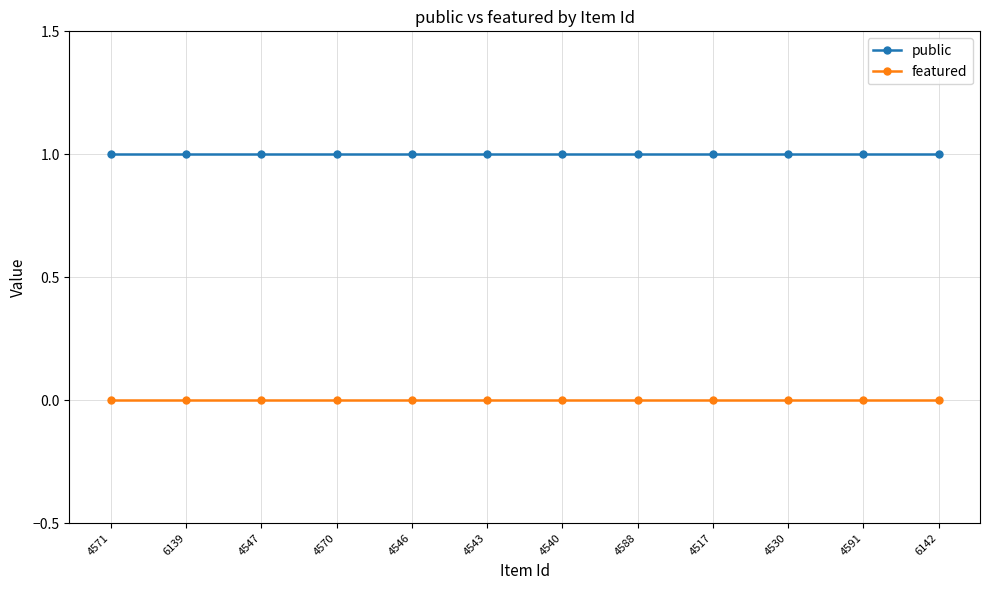

True or false: featured and public cross at least once.

False